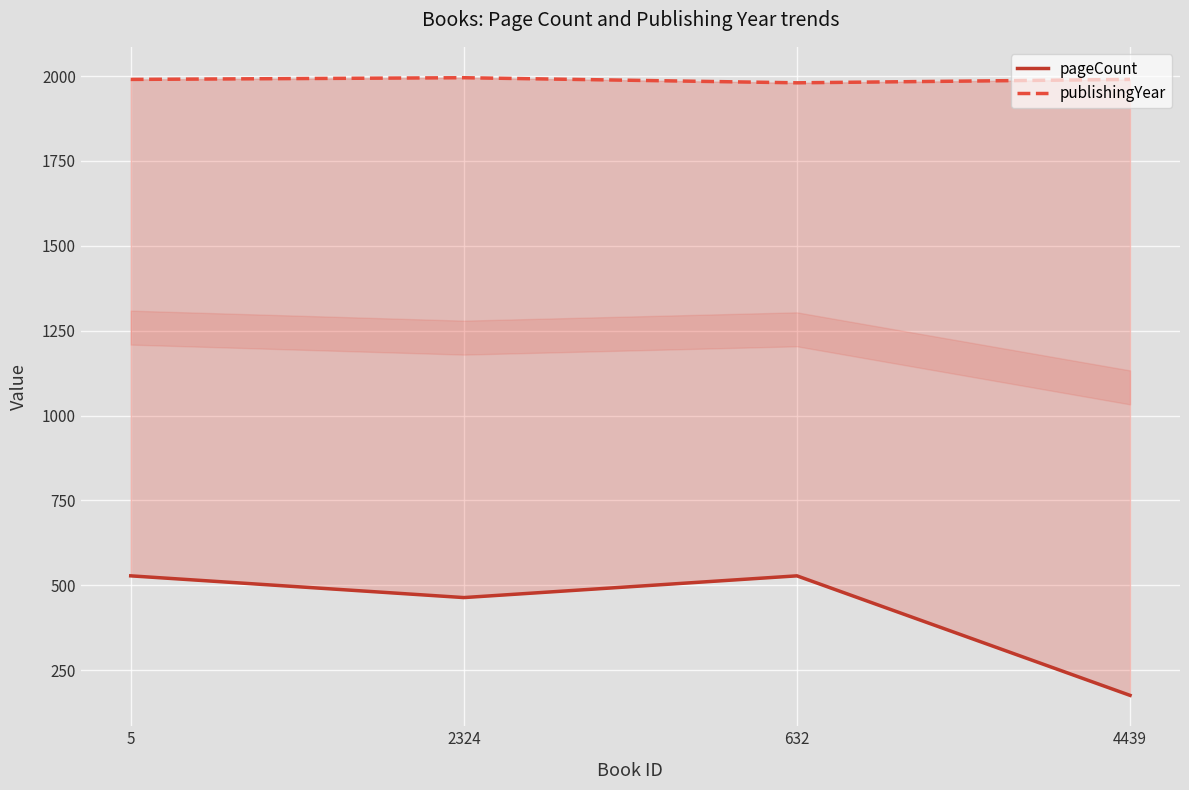

How many data points in pageCount are less than 528?

2